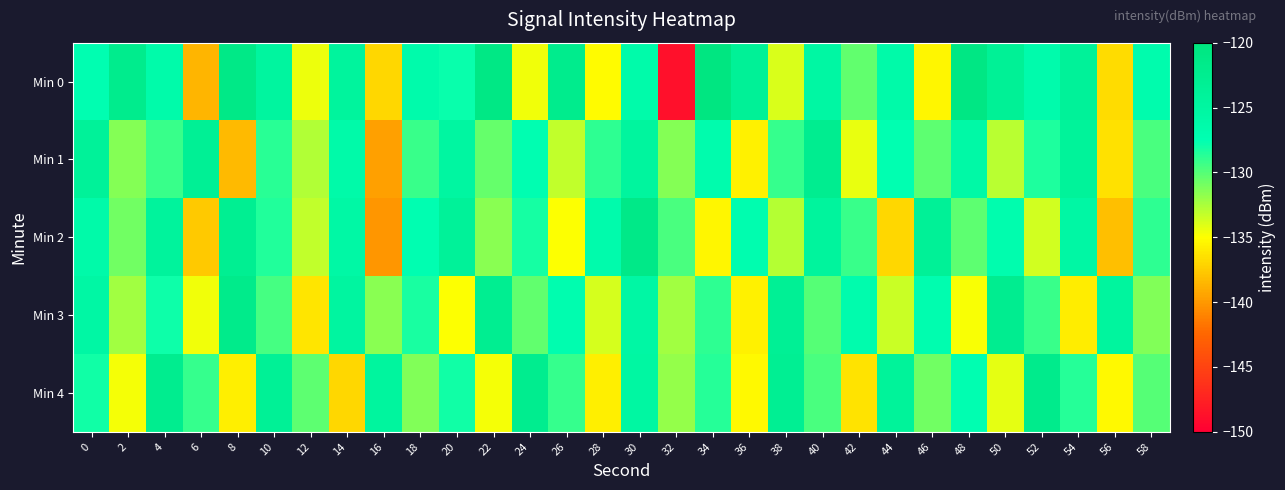

Rank the series by their maximum value, from lowest to highest.

Min 1, Min 4, Min 3, Min 2, Min 0